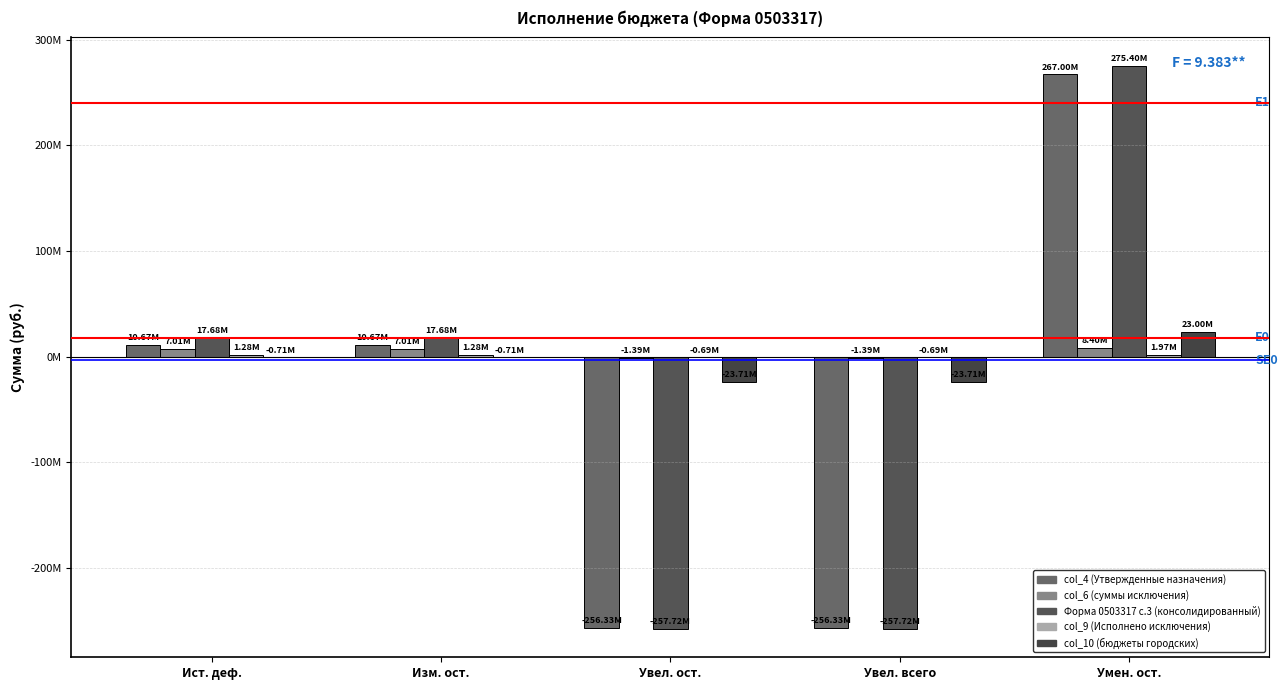

Are the bars horizontal?

No